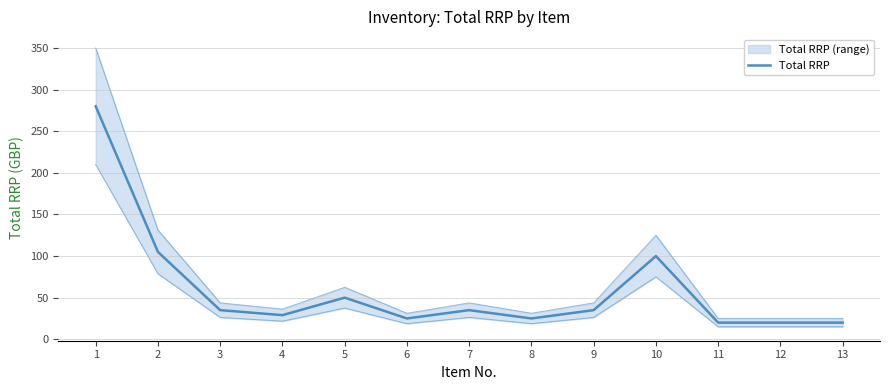

How many data points are above 34?

7